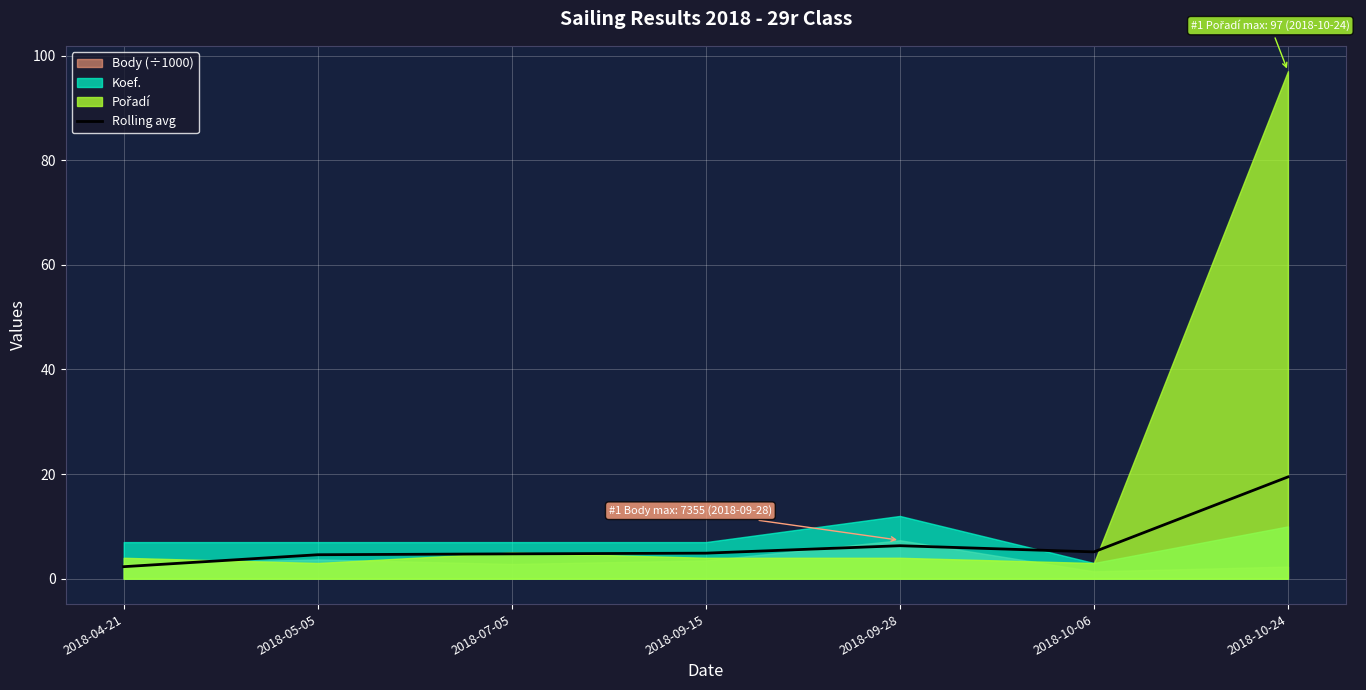

What is the maximum value for Rolling avg?

19.5